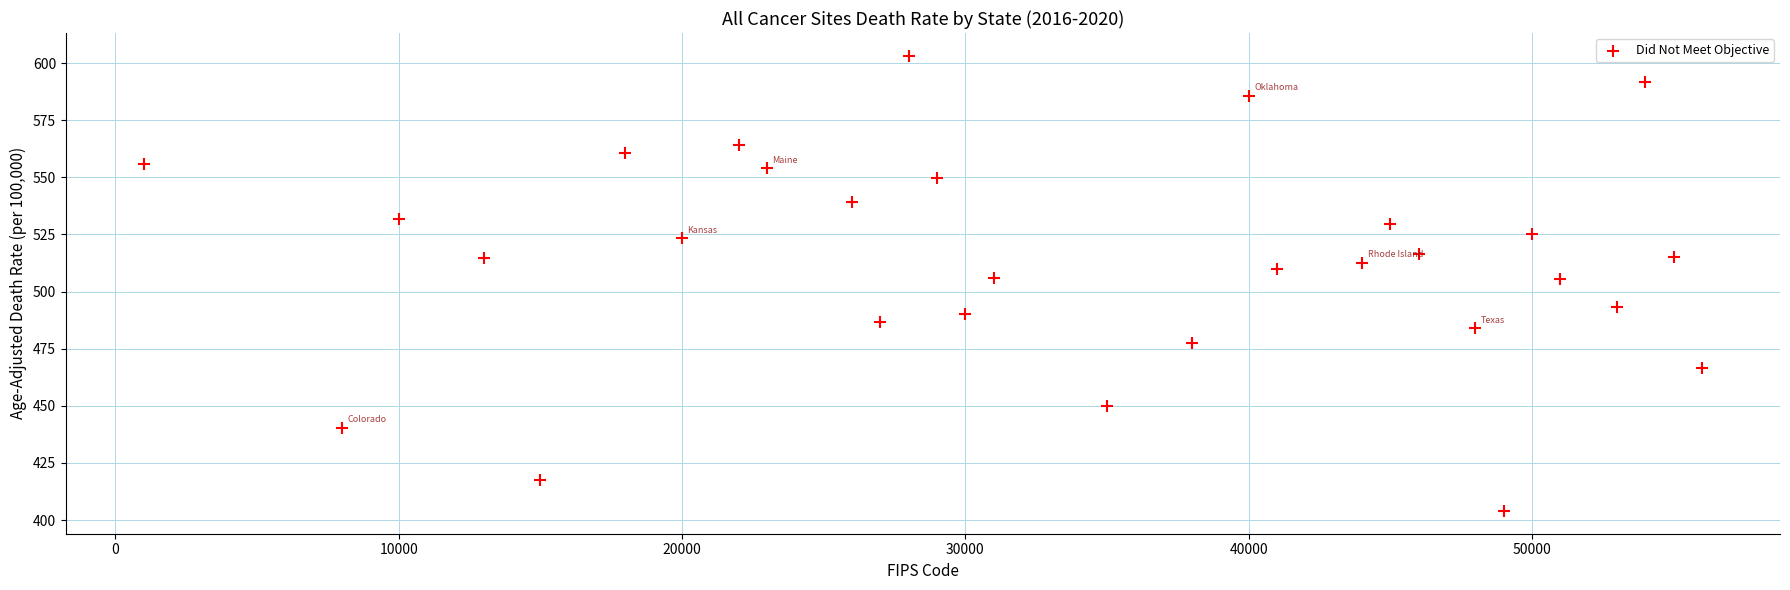

What is the range of Y values (max minus min)?

199.2